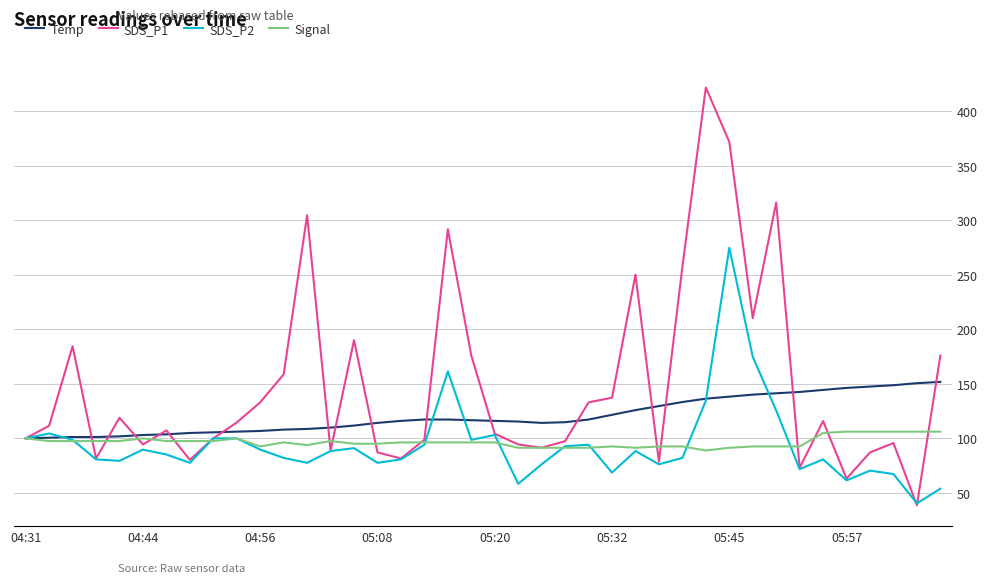

Which series ends up on top after the final intersection of SDS_P1 and SDS_P2?

SDS_P1